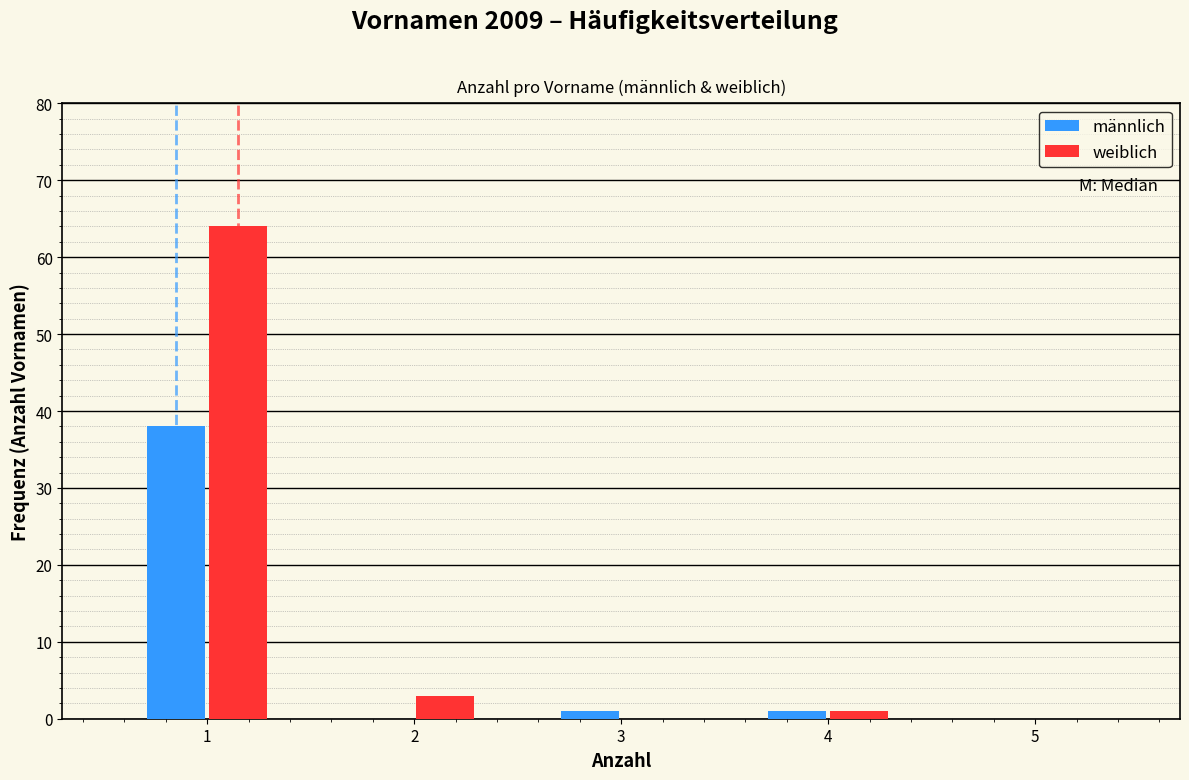

Reading right to left, what are all the values shown in this chart?

männlich: 5=0	4=1	3=1	2=0	1=38
weiblich: 5=0	4=1	3=0	2=3	1=64